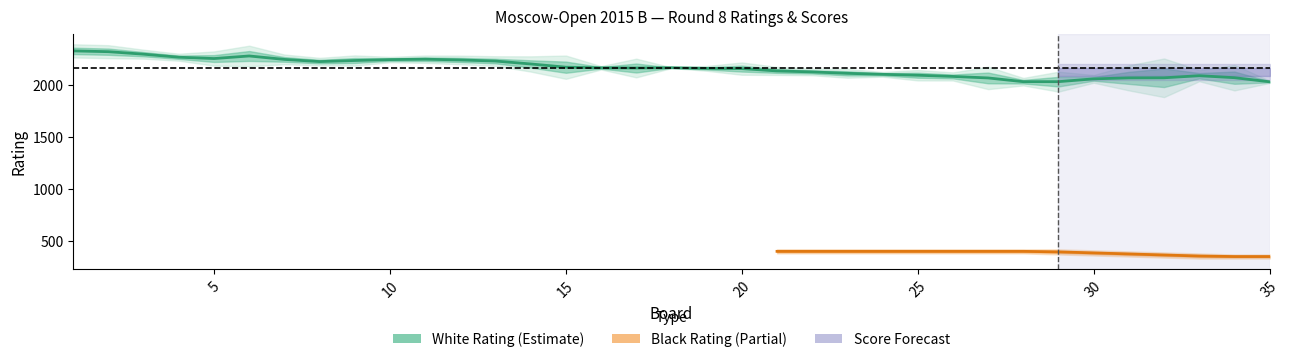

How many lines are shown in the chart?

4